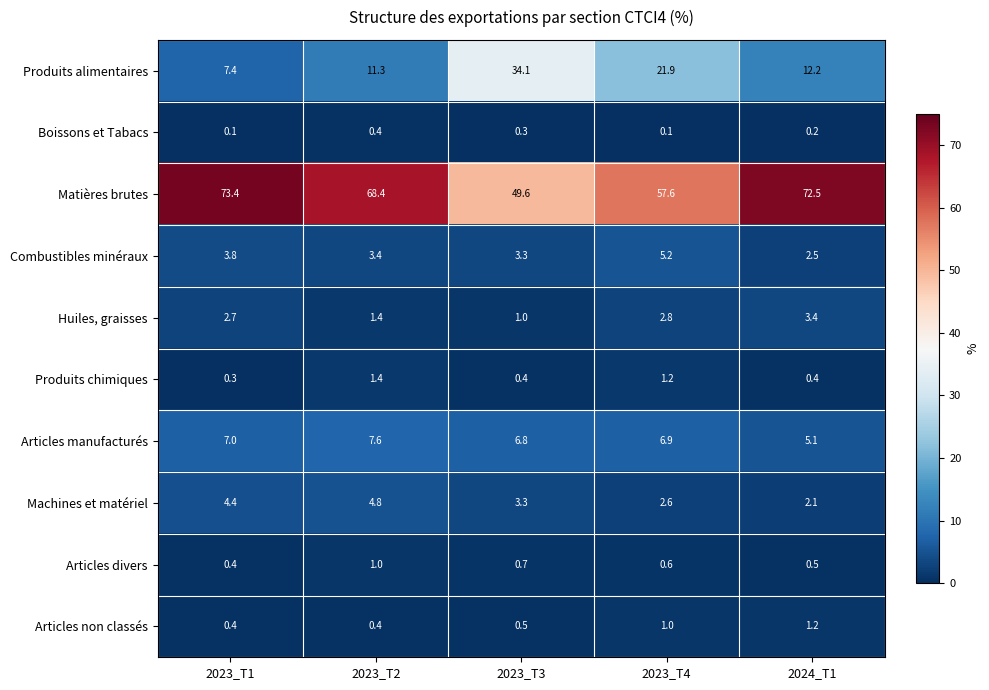

Rank the series at 2023_T4 from highest to lowest value.

Matières brutes, Produits alimentaires, Articles manufacturés, Combustibles minéraux, Huiles, graisses, Machines et matériel, Produits chimiques, Articles non classés, Articles divers, Boissons et Tabacs